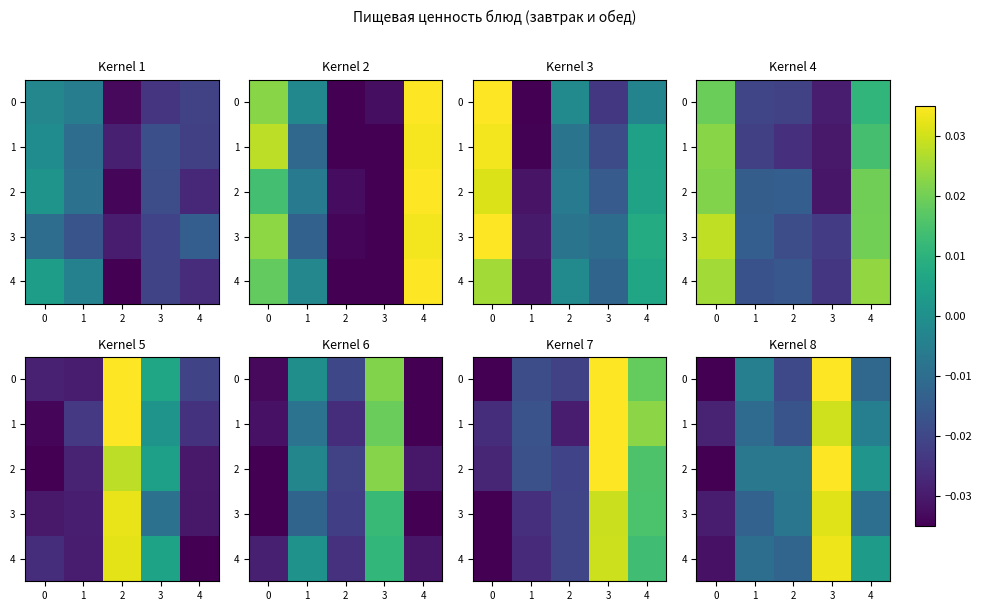

How many values in row_0 are above zero?

1